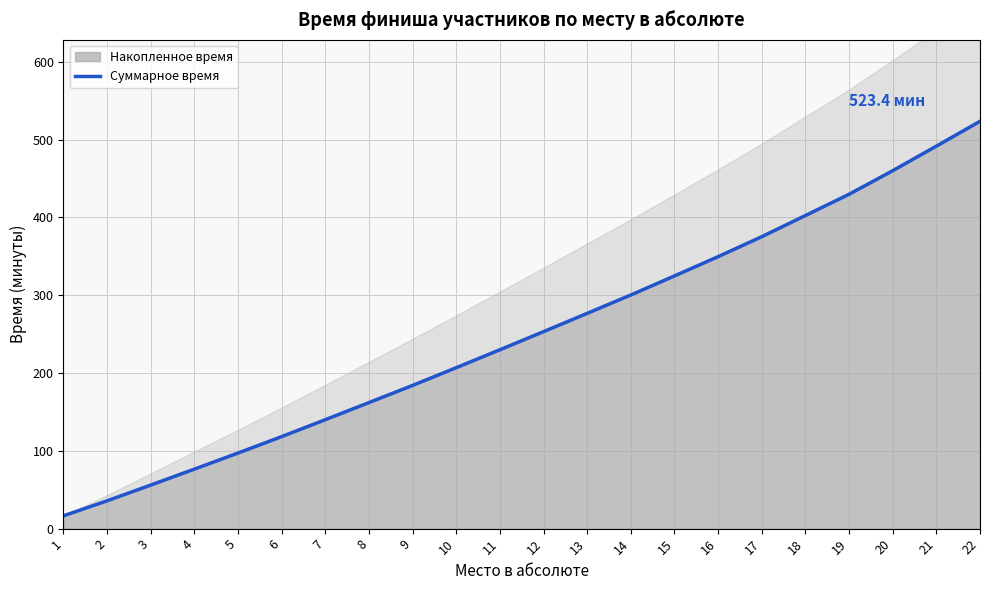

Reading left to right, extract all data points from this chart.

1=16.5	2=35.8	3=56.0	4=76.5	5=97.2	6=118.3	7=140.0	8=162.0	9=184.1	10=206.8	11=229.9	12=253.1	13=276.6	14=300.2	15=324.7	16=349.5	17=375.2	18=402.3	19=429.6	20=459.9	21=491.5	22=523.4